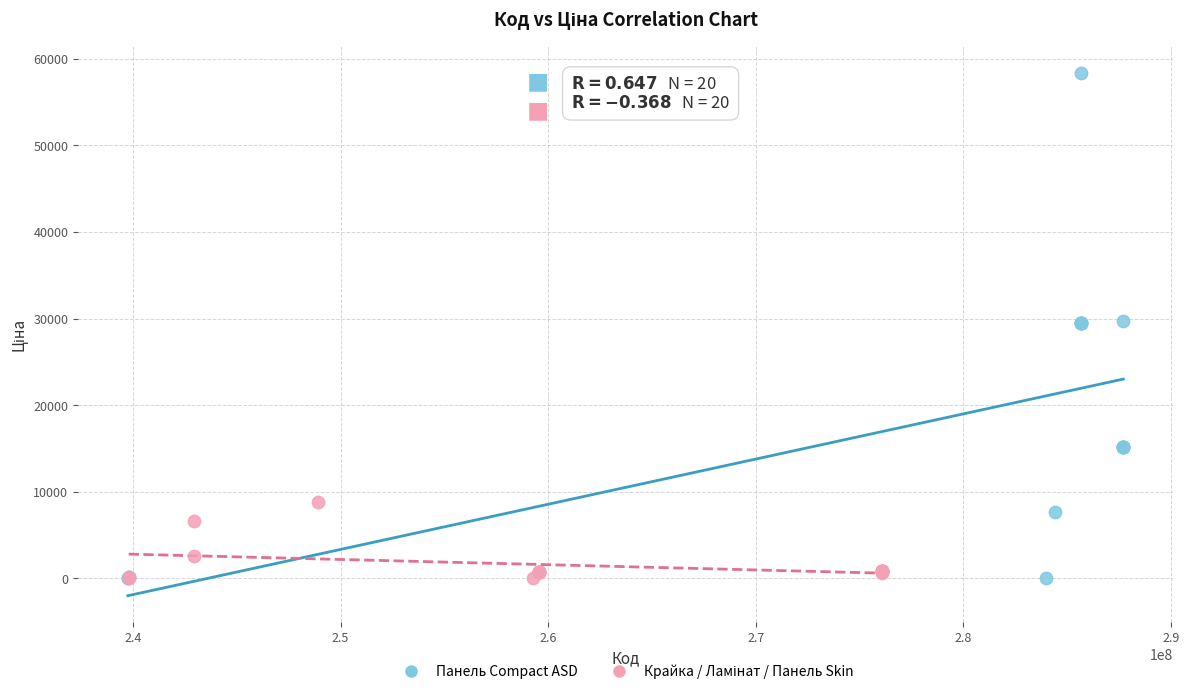

Which series contains the highest Y value?

Панель Compact ASD